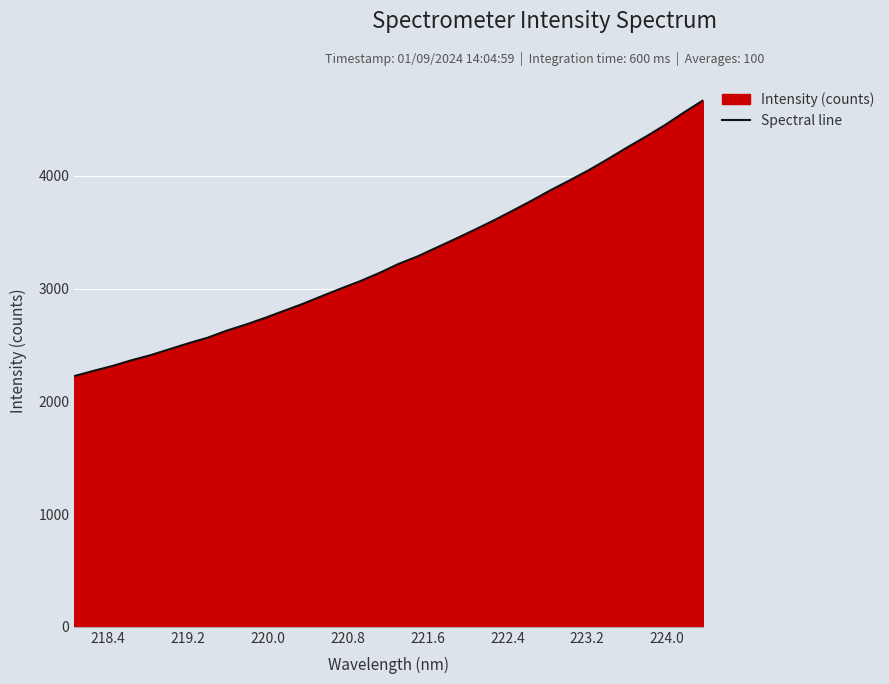

What is the difference between the second highest and minimum values?

2340.0